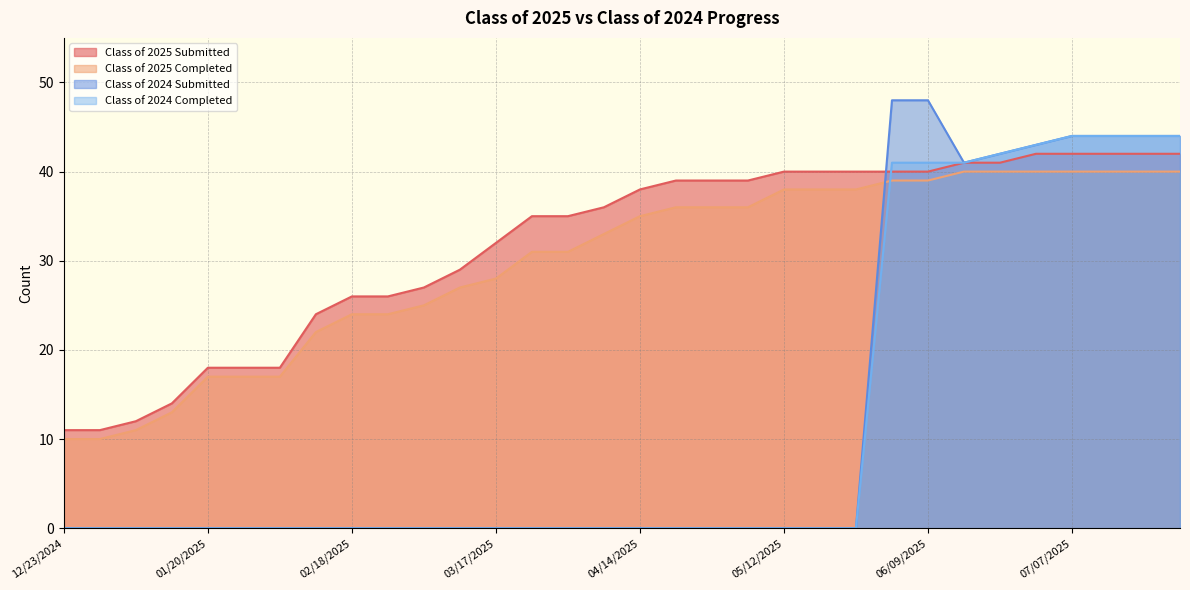

Count the number of categories in the chart.

32